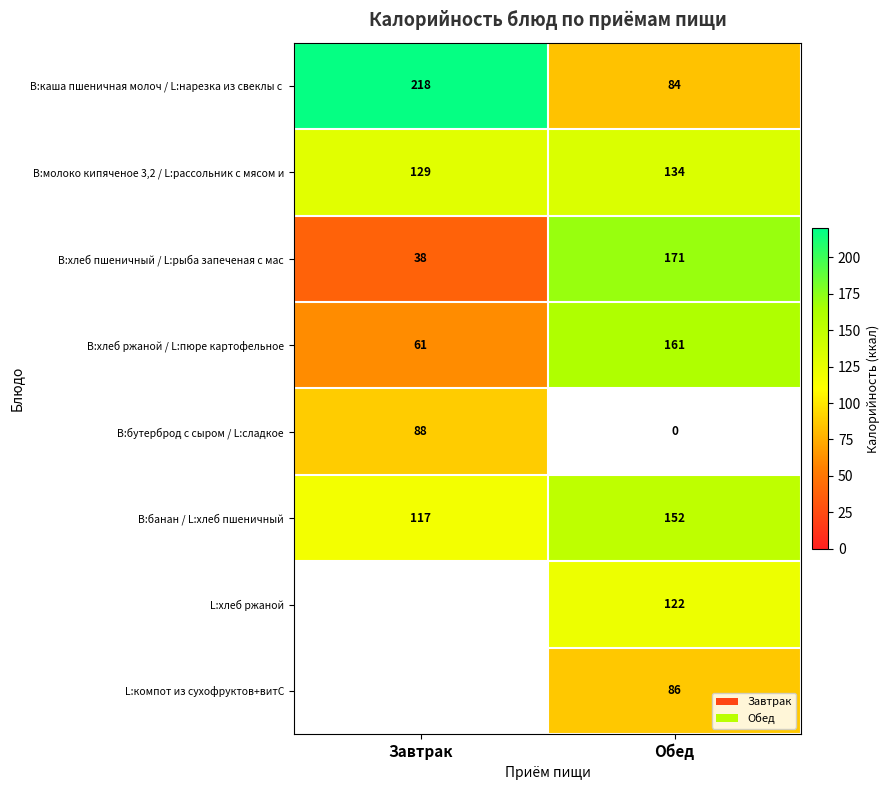

What is the difference between the maximum and minimum values in the B:хлеб пшеничный / L:рыба запеченая с мас series?

133